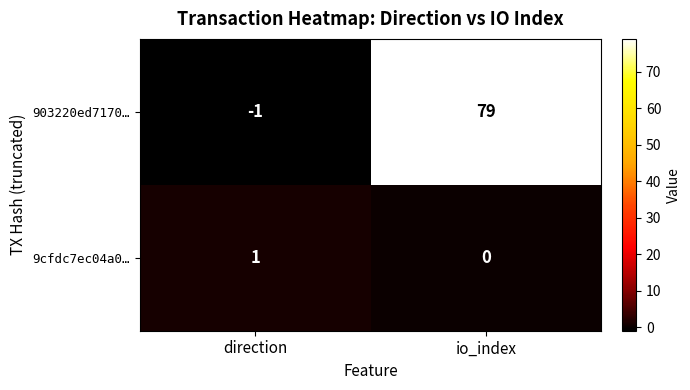

How many positive values does the 9cfdc7ec04a0… series have?

1